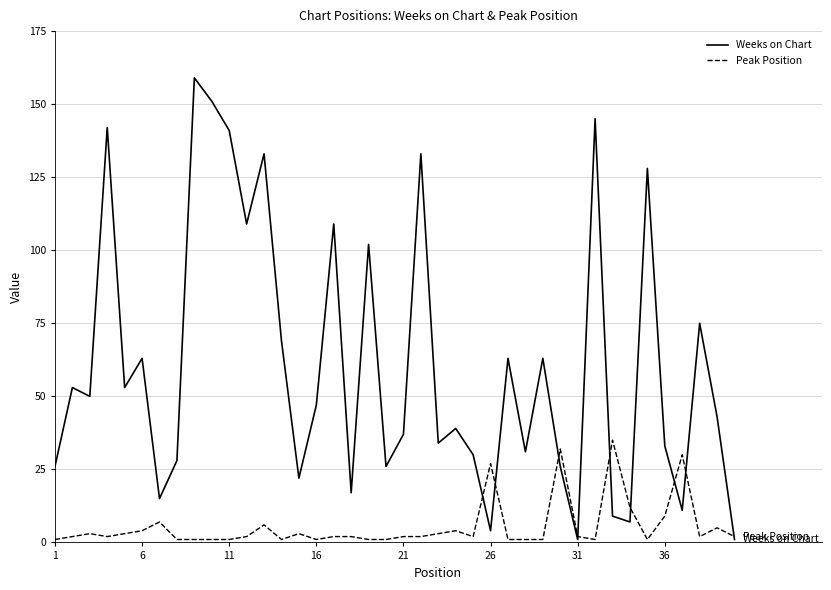

Rank the series by their maximum value, from highest to lowest.

Weeks on Chart, Peak Position